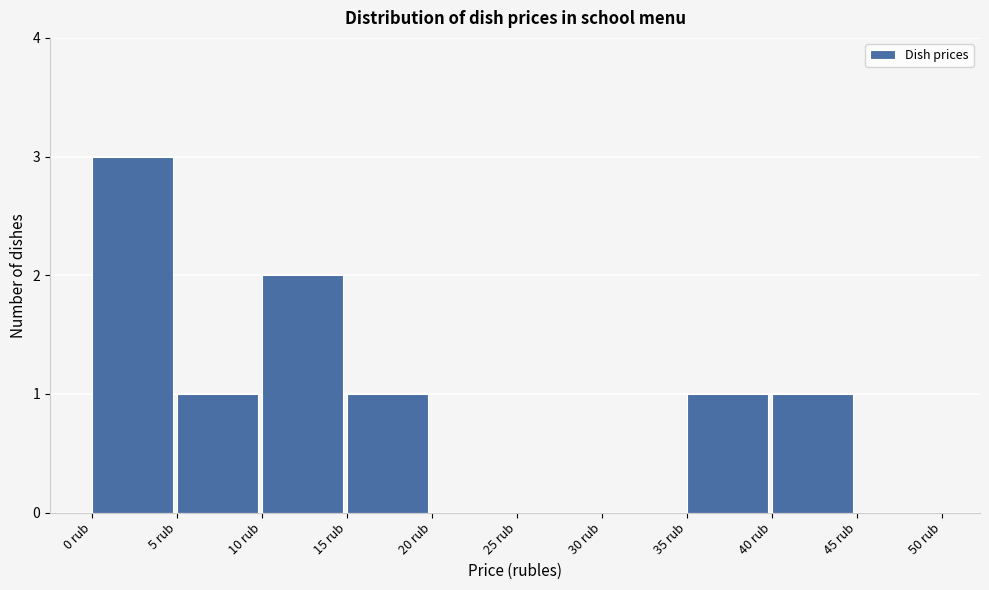

Reading left to right, transcribe this chart: for each bar, give the range it covers on the x-axis and its height. The values are not printed on the chart, so give them approximately, as read against the axis.

0 to 5: 3
5 to 10: 1
10 to 15: 2
15 to 20: 1
20 to 25: 0
25 to 30: 0
30 to 35: 0
35 to 40: 1
40 to 45: 1
45 to 50: 0